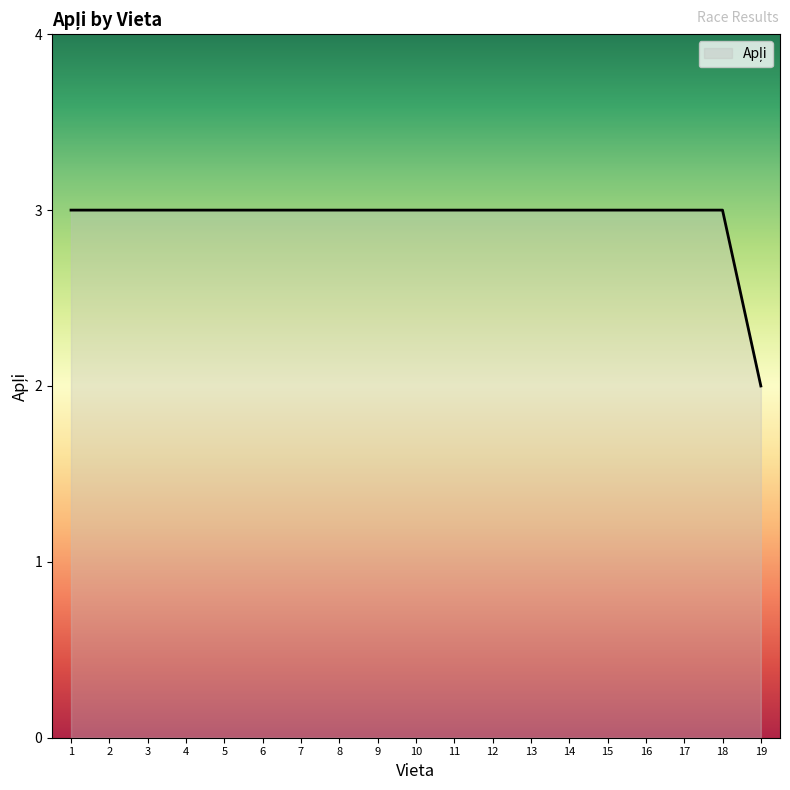

Reading right to left, list all the values displayed in this chart.

2	3	3	3	3	3	3	3	3	3	3	3	3	3	3	3	3	3	3